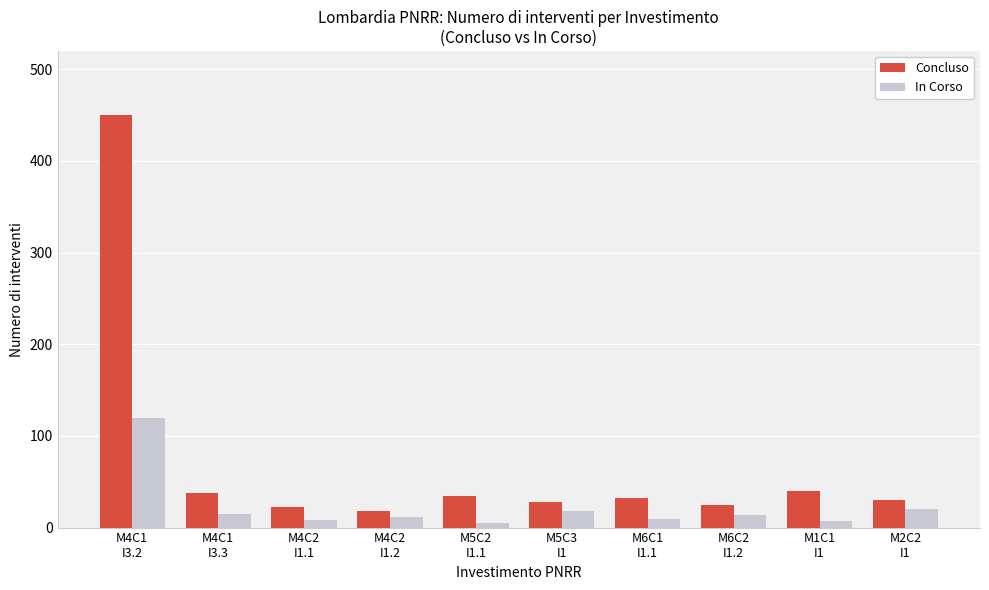

What is the approximate value of Concluso at M4C2
I1.2?

18